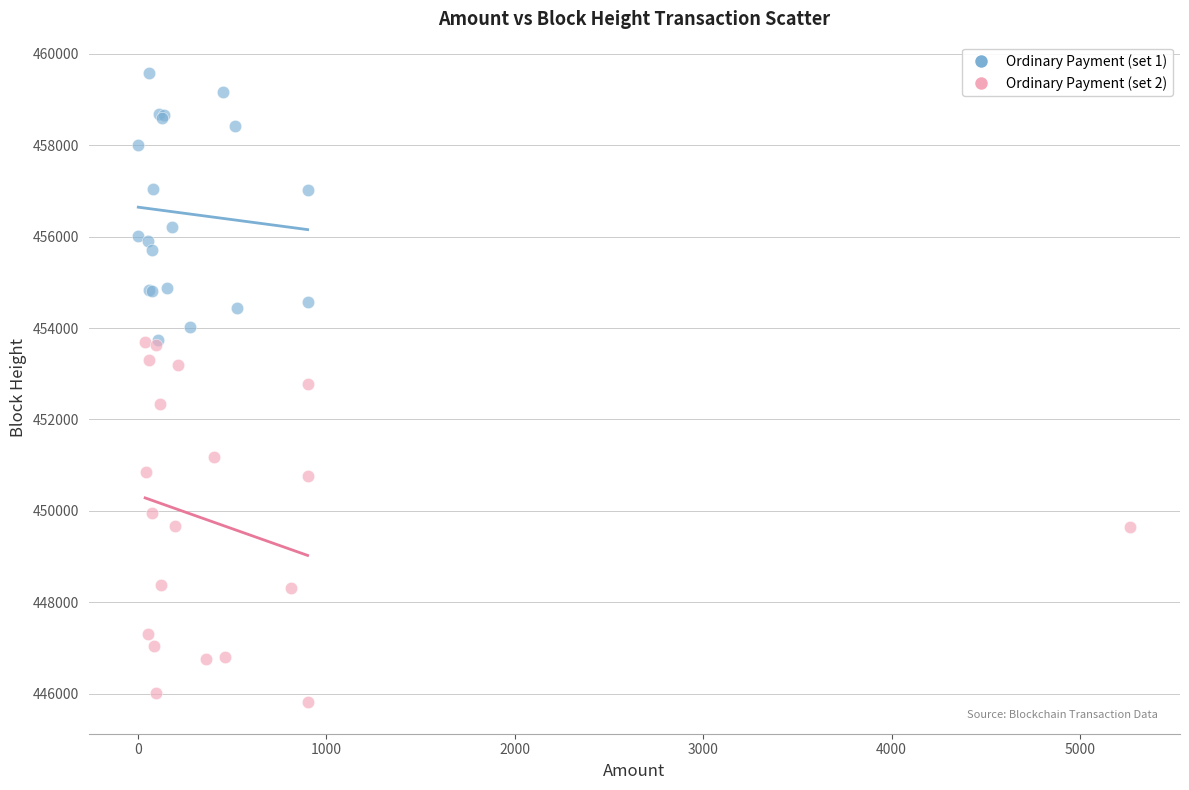

Which series has the widest spread of Y values?

Ordinary Payment (set 2)